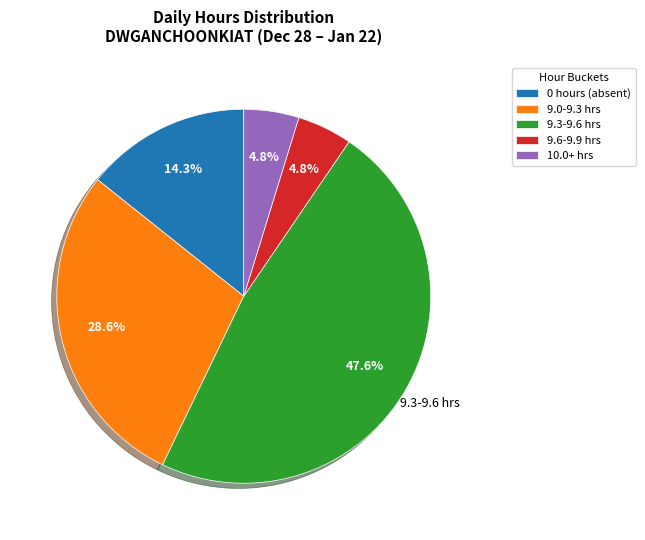

Is there any slice that represents more than half of the pie?

No